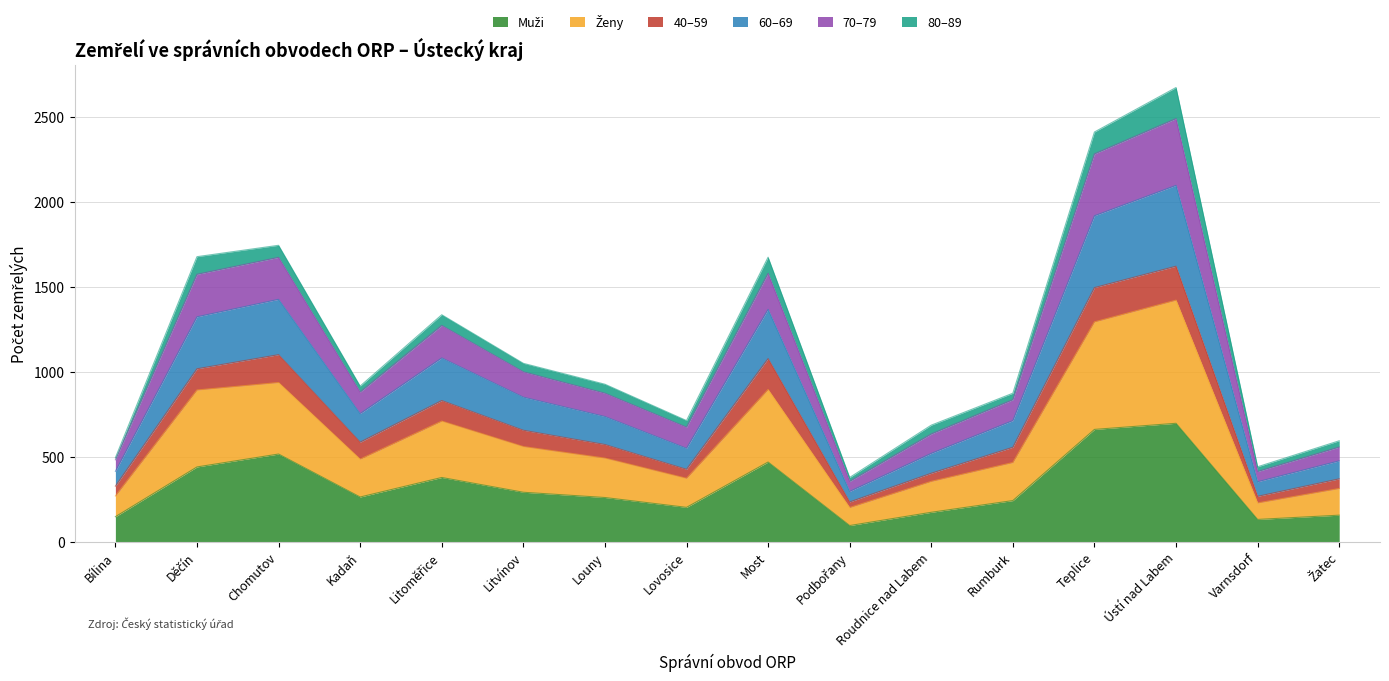

True or false: Ženy and Muži intersect in this chart.

False